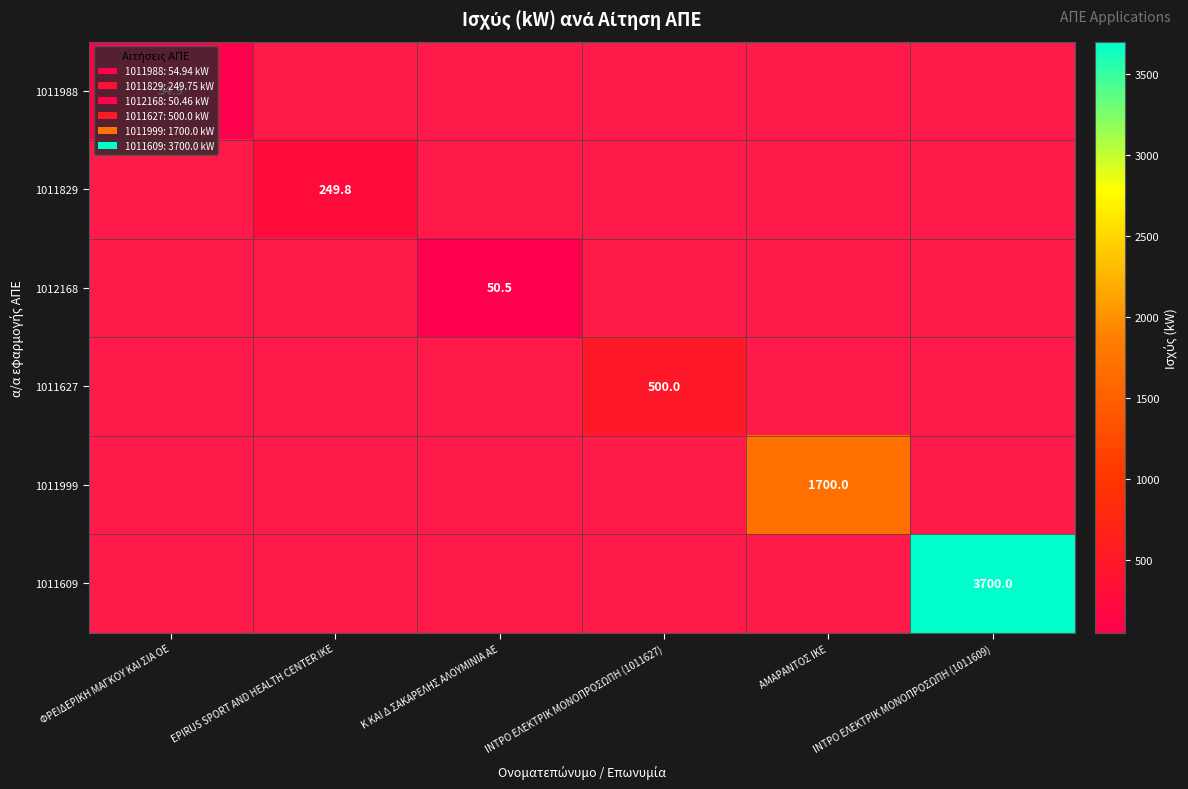

At how many categories does at least one series exceed 2640?

1